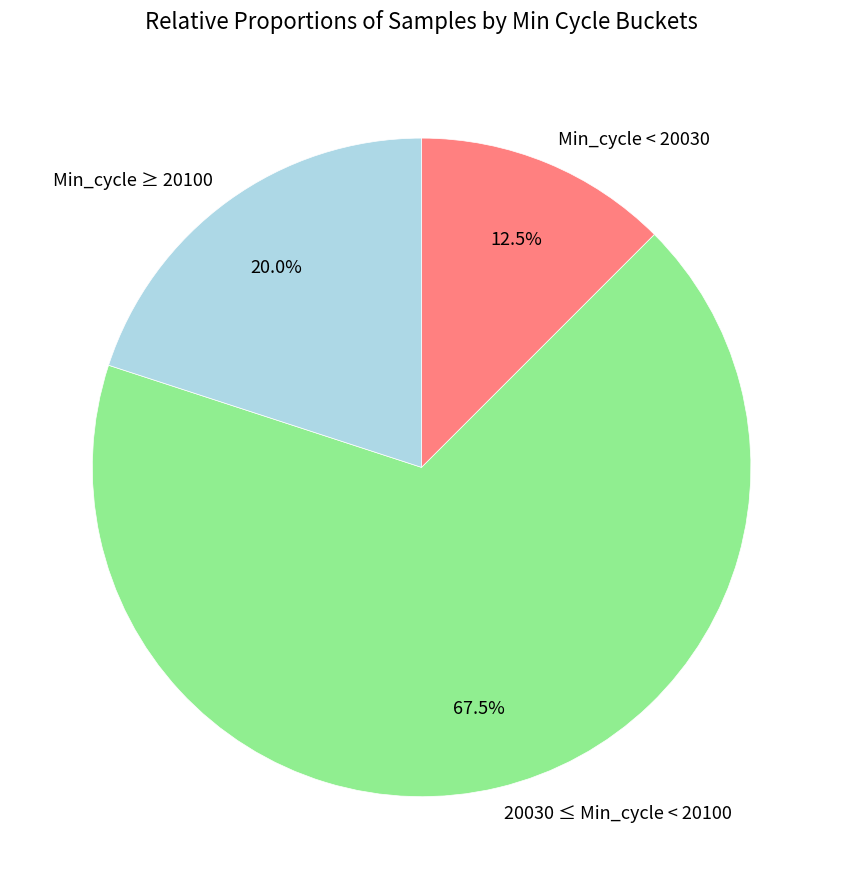

Does Min_cycle ≥ 20100 represent more than half of the total?

No